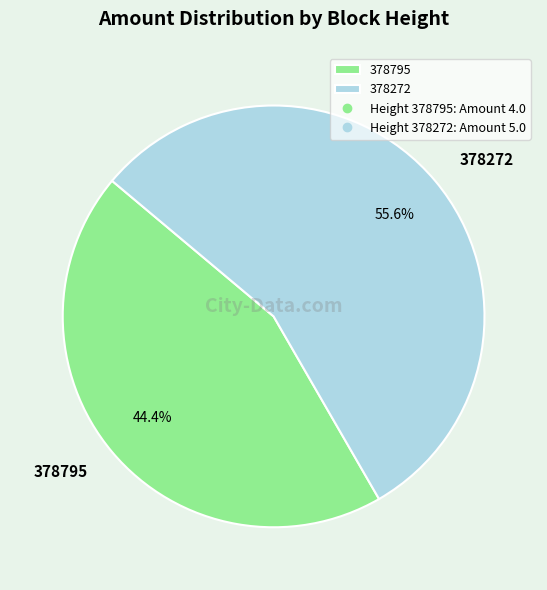

Rank the categories by value from highest to lowest.

378272, 378795